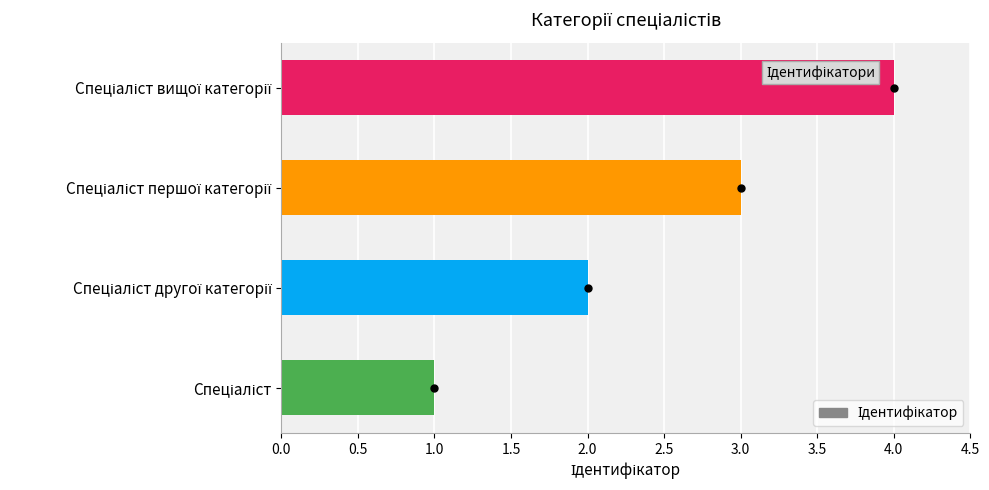

What is the sum of all values?

10